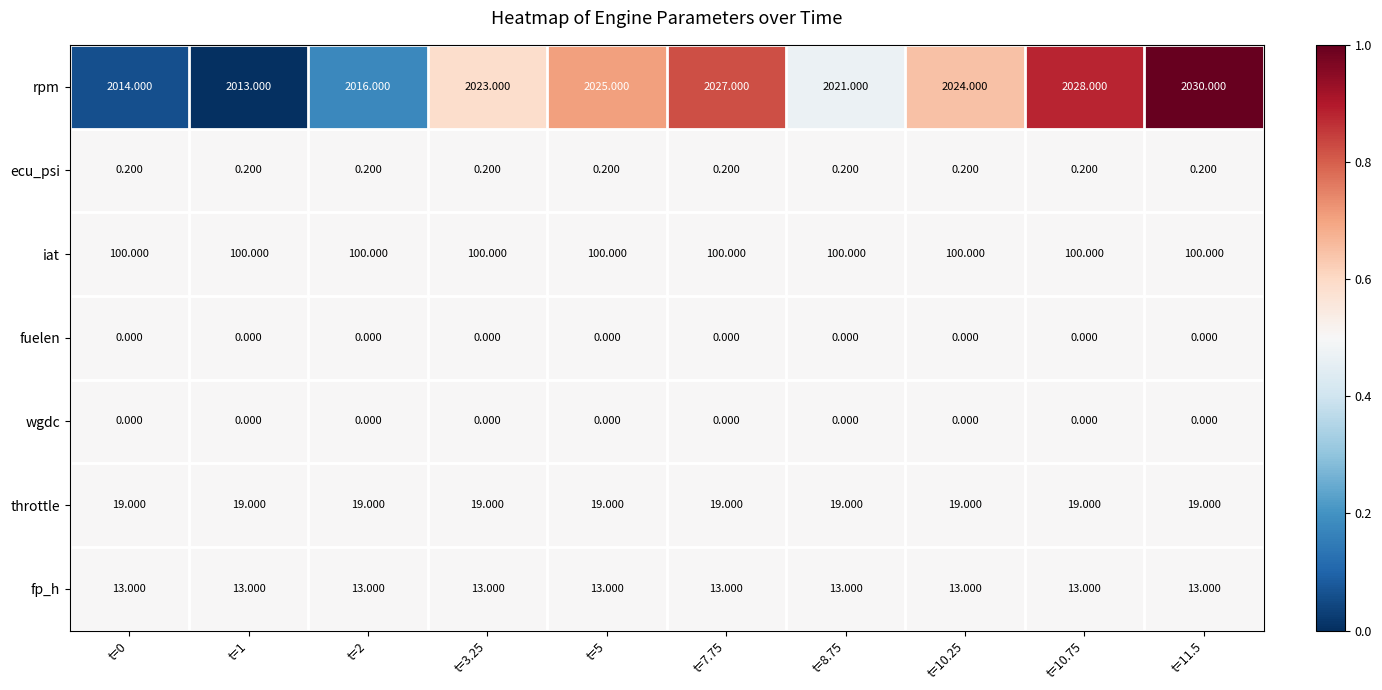

What is the greatest value displayed?

2030.0